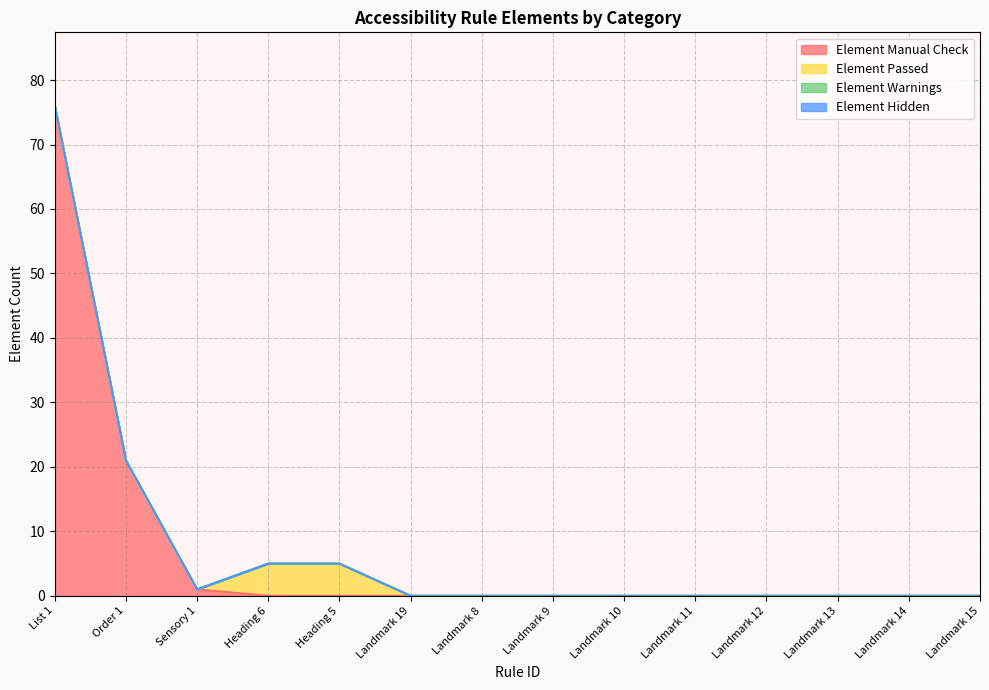

Which category has the lowest value across all series?

Heading 6